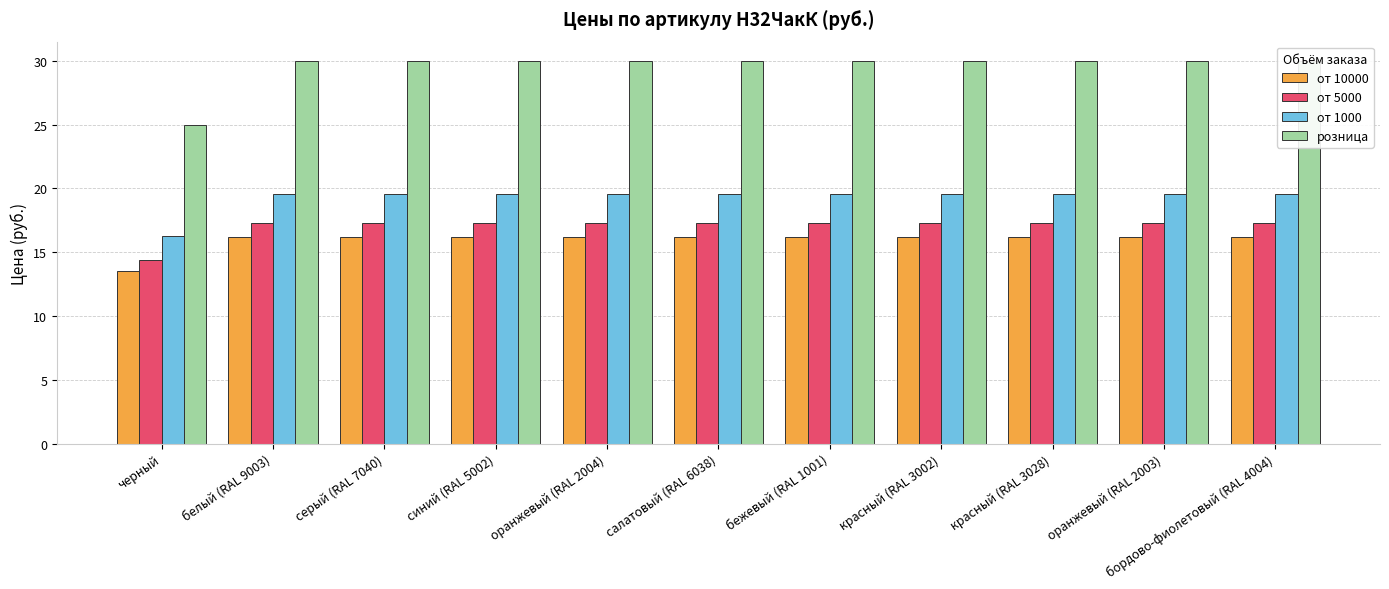

What is the label of the 4th bar from the left?

синий (RAL 5002)